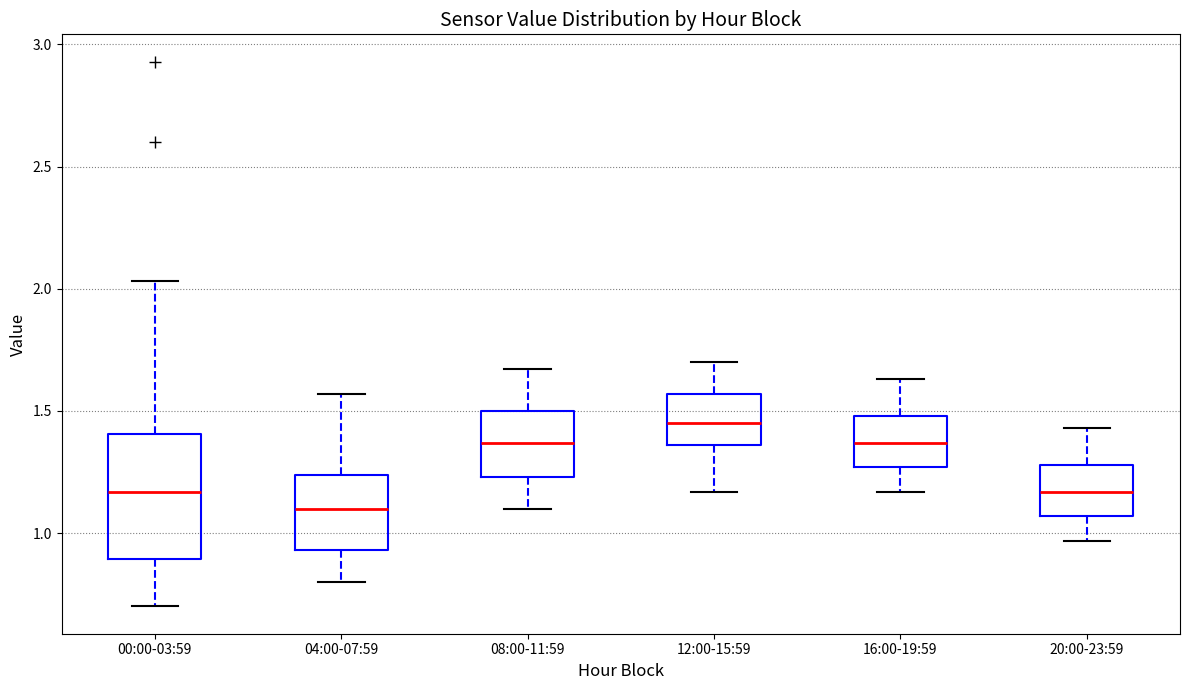

Which box's median line is the highest?

12:00-15:59